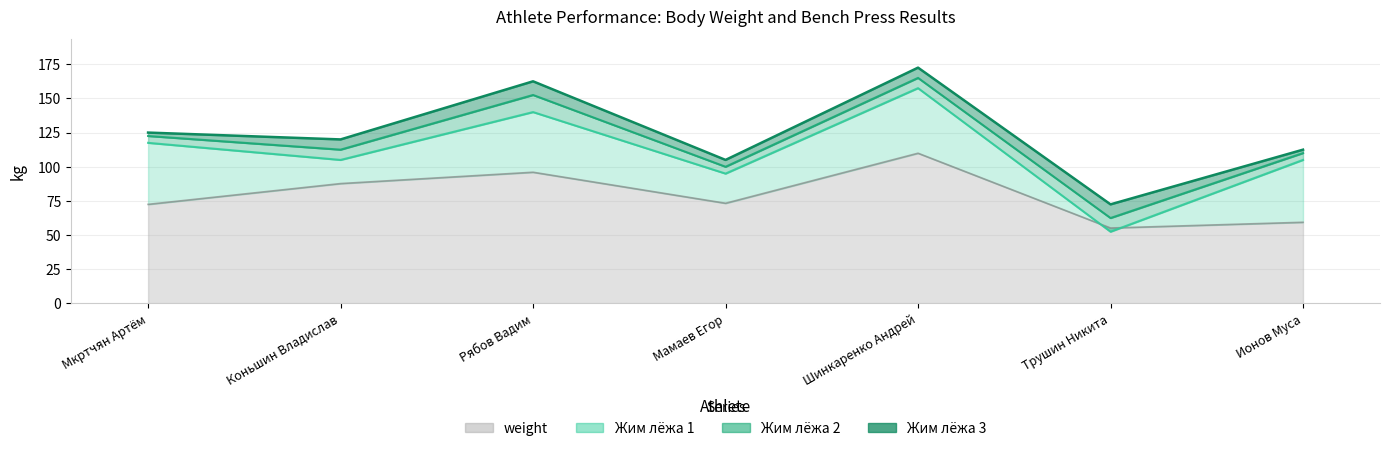

Reading left to right, extract all data points from this chart.

weight: 72.5	87.7	96.0	73.3	109.9	55.2	59.4
Жим лёжа 1: 117.5	105.0	140.0	95.0	157.5	52.5	105.0
Жим лёжа 2: 122.5	112.5	152.5	100.0	165.0	62.5	110.0
Жим лёжа 3: 125.0	120.0	162.5	105.0	172.5	72.5	112.5